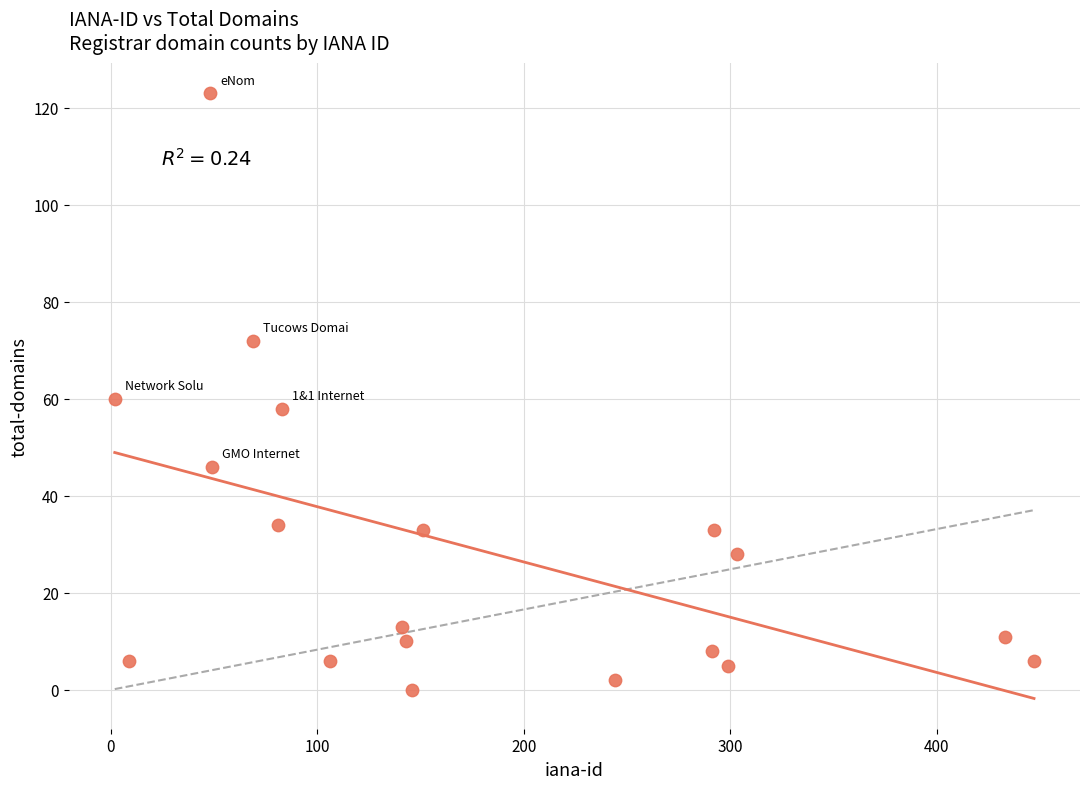

What is the range of X values (max minus min)?

445